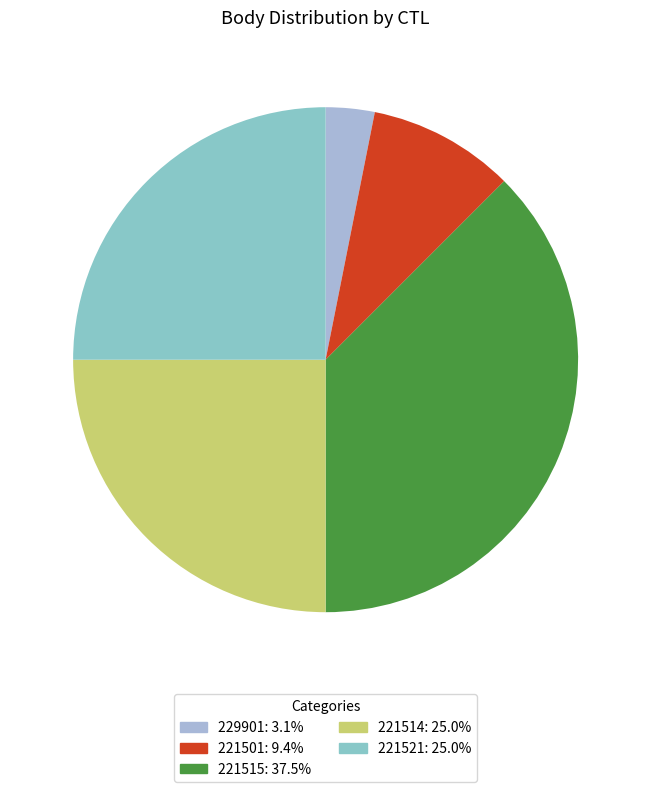

How many slices are in this pie chart?

5